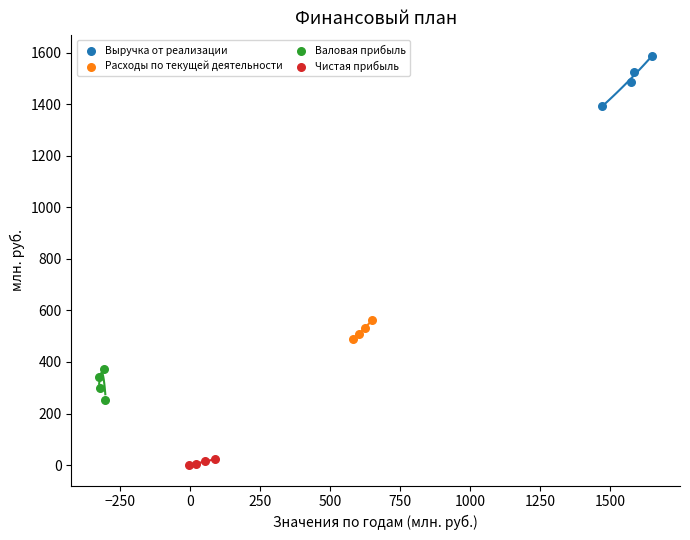

Which series reaches the minimum Y coordinate?

Чистая прибыль